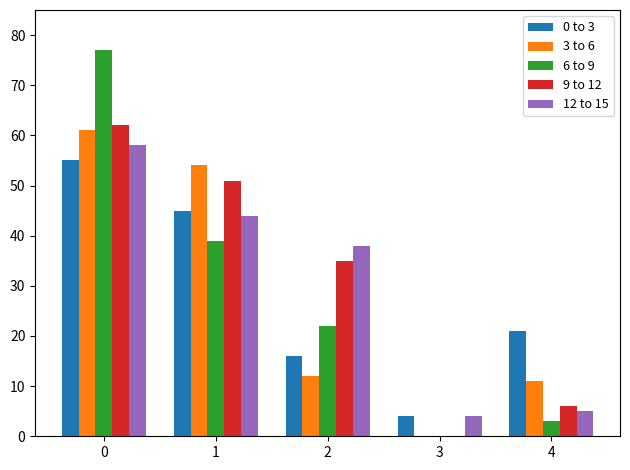

Reading right to left, transcribe all the data shown in this chart.

0 to 3: 21	4	16	45	55
3 to 6: 11	0	12	54	61
6 to 9: 3	0	22	39	77
9 to 12: 6	0	35	51	62
12 to 15: 5	4	38	44	58